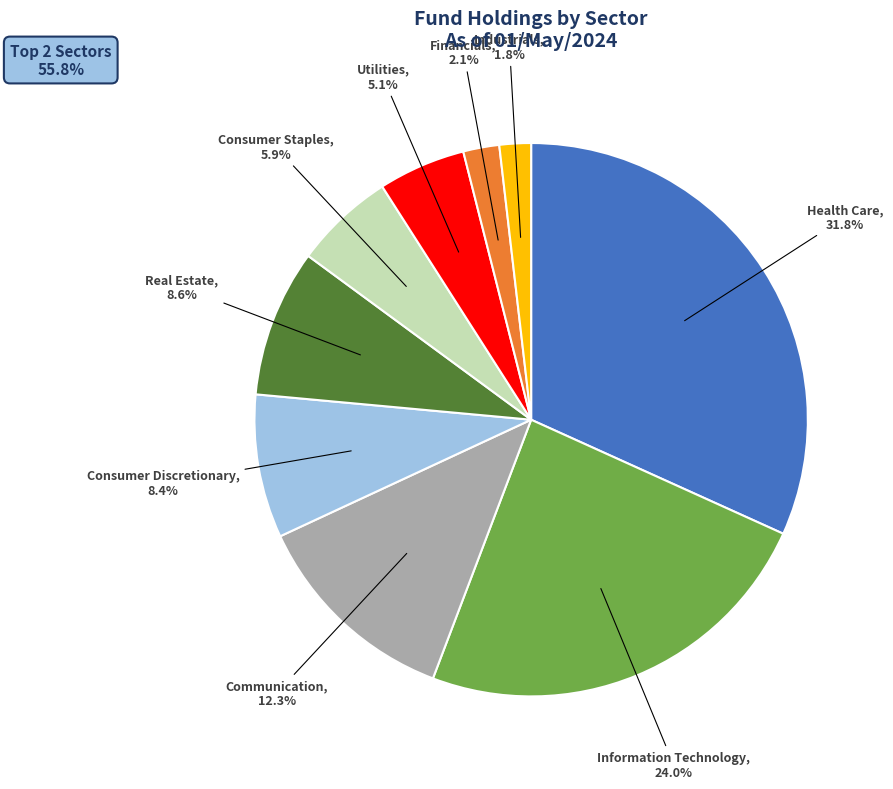

Is there any slice that represents more than half of the pie?

No